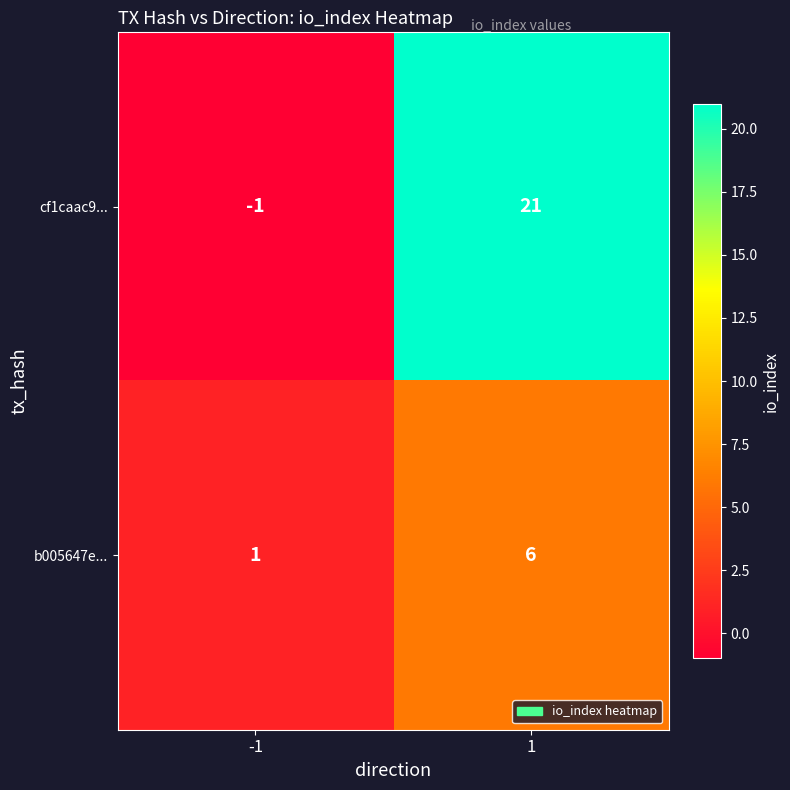

Reading left to right, extract all data points from this chart.

cf1caac9...: -1=-1	1=21
b005647e...: -1=1	1=6